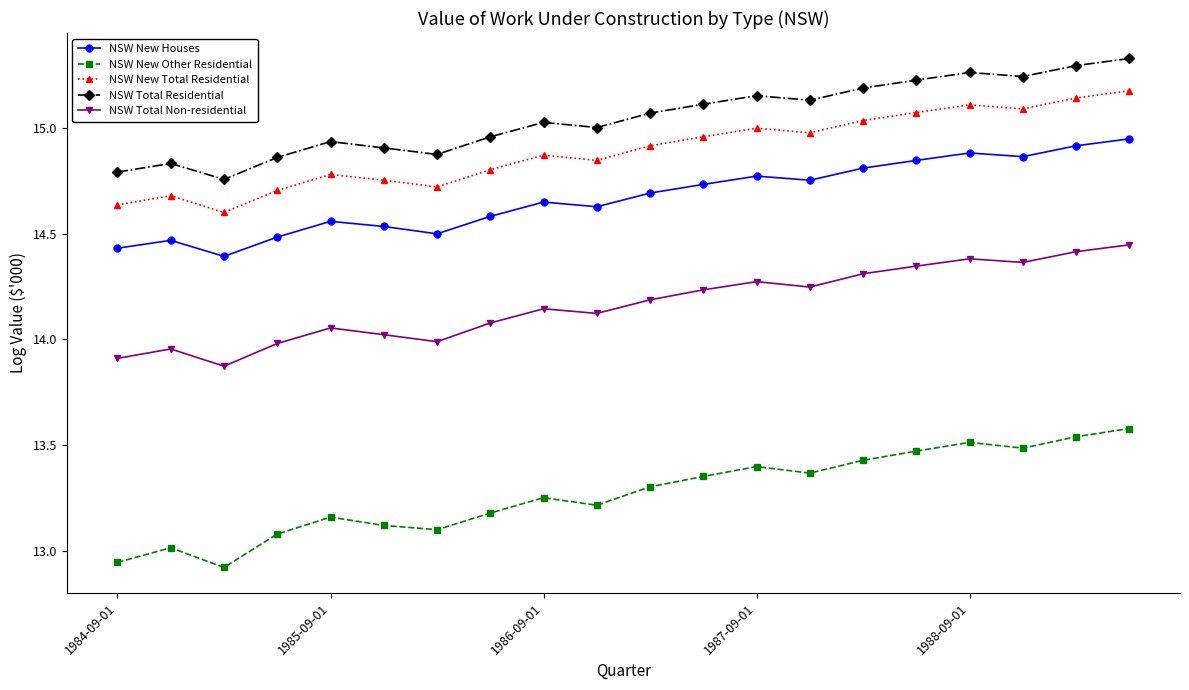

True or false: NSW Total Non-residential has more than 2 interior local peaks.

True